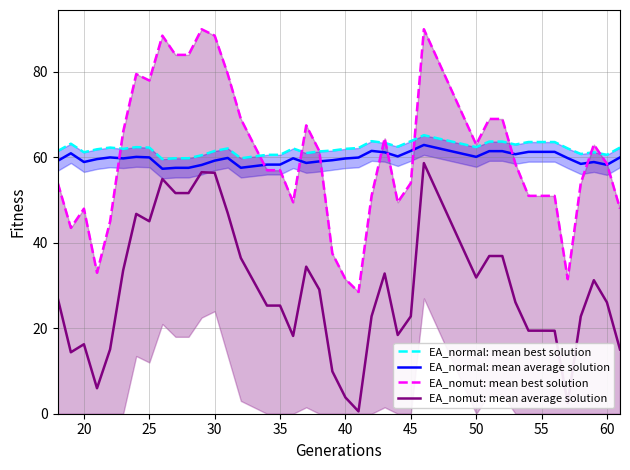

The value of EA_nomut: mean average solution at 30 is 56.4. True or false?

True